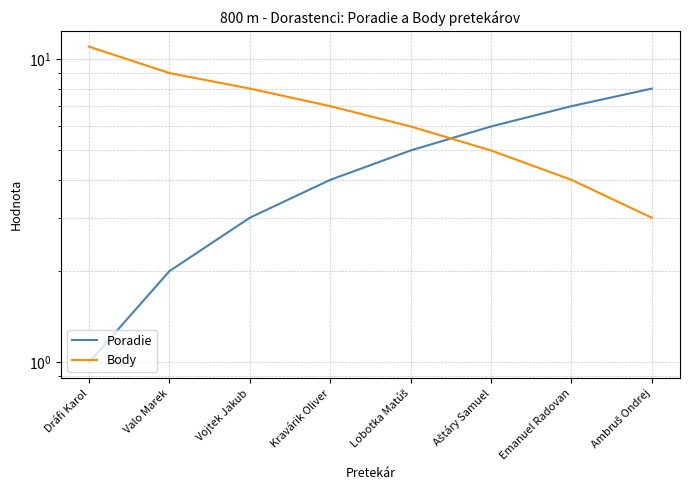

Rank the series by their average value, from lowest to highest.

Poradie, Body